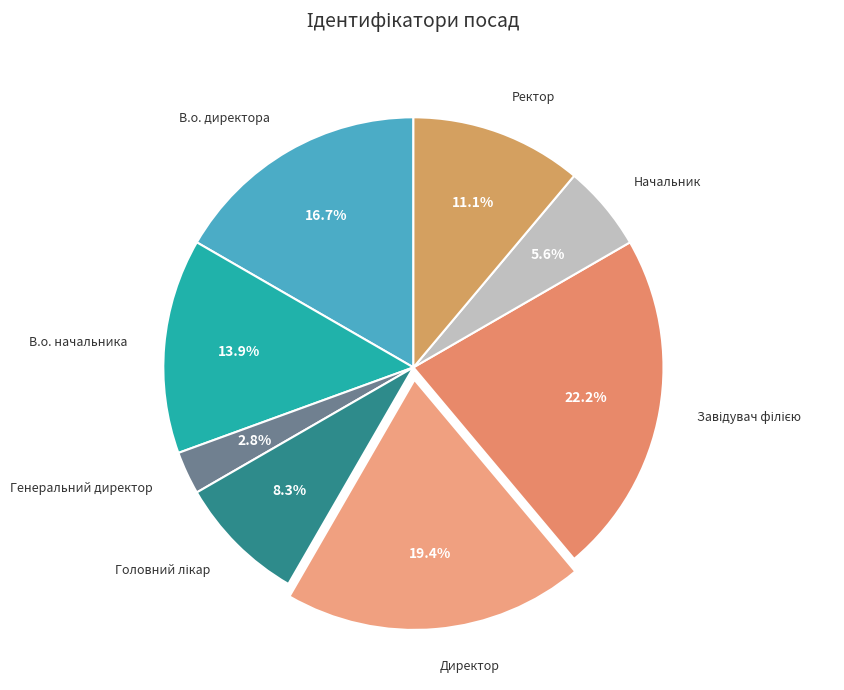

Is it true that В.о. начальника is 14% of the pie?

True